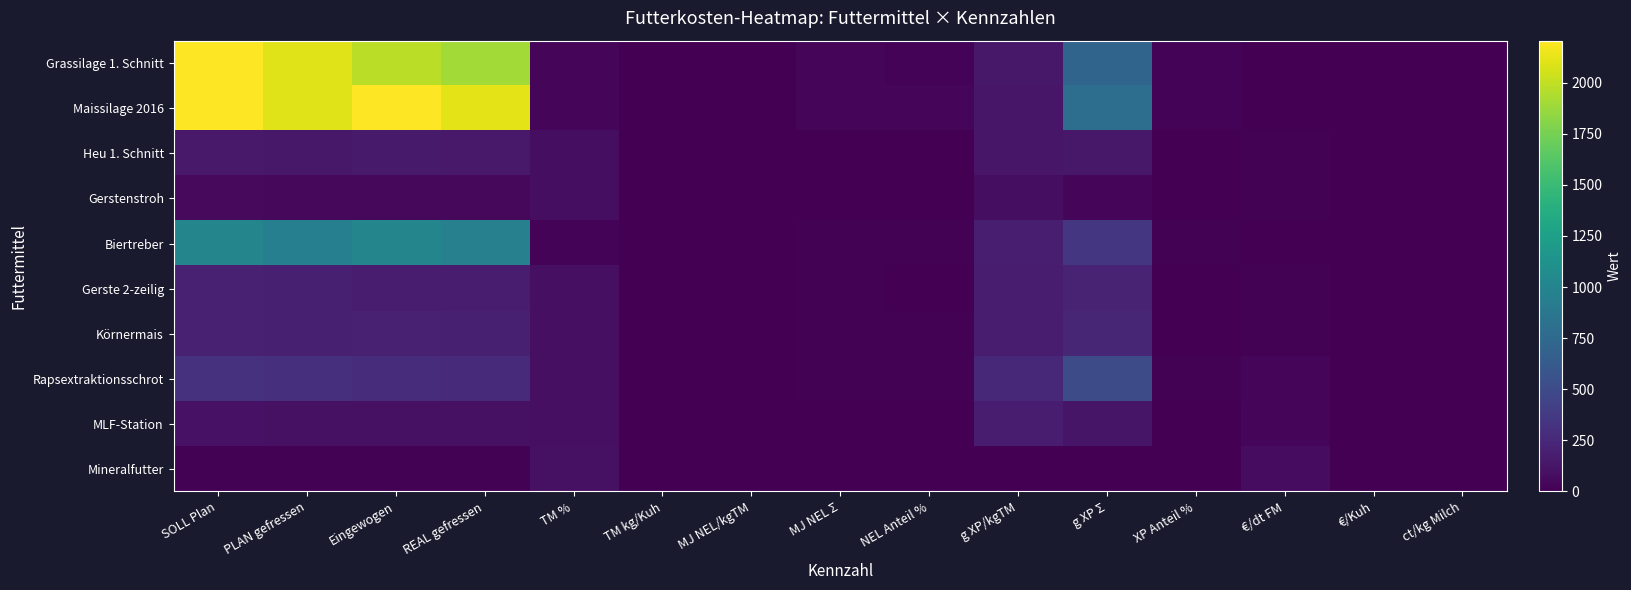

Reading left to right, what are all the values shown in this chart?

Grassilage 1. Schnitt: SOLL Plan=2205.0	PLAN gefressen=2100.0	Eingewogen=1980.0	REAL gefressen=1900.8	TM %=32.0	TM kg/Kuh=5.1	MJ NEL/kgTM=6.2	MJ NEL Σ=31.4	NEL Anteil %=23.7	g XP/kgTM=140.0	g XP Σ=709.6	XP Anteil %=22.9	€/dt FM=5.6	€/Kuh=0.9	ct/kg Milch=3.4
Maissilage 2016: SOLL Plan=2205.0	PLAN gefressen=2100.0	Eingewogen=2200.0	REAL gefressen=2112.0	TM %=35.0	TM kg/Kuh=6.2	MJ NEL/kgTM=6.5	MJ NEL Σ=40.0	NEL Anteil %=30.2	g XP/kgTM=130.0	g XP Σ=800.8	XP Anteil %=25.8	€/dt FM=4.4	€/Kuh=0.8	ct/kg Milch=3.0
Heu 1. Schnitt: SOLL Plan=147.0	PLAN gefressen=140.0	Eingewogen=160.0	REAL gefressen=153.6	TM %=86.0	TM kg/Kuh=1.1	MJ NEL/kgTM=5.8	MJ NEL Σ=6.4	NEL Anteil %=4.8	g XP/kgTM=130.0	g XP Σ=143.1	XP Anteil %=4.6	€/dt FM=15.0	€/Kuh=0.2	ct/kg Milch=0.7
Gerstenstroh: SOLL Plan=52.5	PLAN gefressen=50.0	Eingewogen=51.0	REAL gefressen=49.0	TM %=86.0	TM kg/Kuh=0.3	MJ NEL/kgTM=3.6	MJ NEL Σ=1.3	NEL Anteil %=0.9	g XP/kgTM=80.0	g XP Σ=28.1	XP Anteil %=0.9	€/dt FM=10.0	€/Kuh=0.0	ct/kg Milch=0.2
Biertreber: SOLL Plan=1000.0	PLAN gefressen=952.0	Eingewogen=1000.0	REAL gefressen=960.0	TM %=23.0	TM kg/Kuh=1.8	MJ NEL/kgTM=6.5	MJ NEL Σ=12.0	NEL Anteil %=9.0	g XP/kgTM=188.0	g XP Σ=345.9	XP Anteil %=11.2	€/dt FM=5.5	€/Kuh=0.5	ct/kg Milch=1.7
Gerste 2-zeilig: SOLL Plan=199.0	PLAN gefressen=190.0	Eingewogen=180.0	REAL gefressen=172.8	TM %=88.0	TM kg/Kuh=1.3	MJ NEL/kgTM=8.2	MJ NEL Σ=10.4	NEL Anteil %=7.8	g XP/kgTM=165.0	g XP Σ=209.1	XP Anteil %=6.7	€/dt FM=13.0	€/Kuh=0.2	ct/kg Milch=0.7
Körnermais: SOLL Plan=199.0	PLAN gefressen=190.0	Eingewogen=200.0	REAL gefressen=192.0	TM %=88.0	TM kg/Kuh=1.4	MJ NEL/kgTM=8.4	MJ NEL Σ=11.8	NEL Anteil %=8.9	g XP/kgTM=166.0	g XP Σ=233.7	XP Anteil %=7.5	€/dt FM=15.0	€/Kuh=0.2	ct/kg Milch=0.9
Rapsextraktionsschrot: SOLL Plan=315.0	PLAN gefressen=300.0	Eingewogen=280.0	REAL gefressen=268.8	TM %=90.0	TM kg/Kuh=2.0	MJ NEL/kgTM=7.1	MJ NEL Σ=14.3	NEL Anteil %=10.8	g XP/kgTM=250.0	g XP Σ=504.0	XP Anteil %=16.2	€/dt FM=28.0	€/Kuh=0.7	ct/kg Milch=2.4
MLF-Station: SOLL Plan=105.0	PLAN gefressen=100.0	Eingewogen=100.0	REAL gefressen=96.0	TM %=88.0	TM kg/Kuh=0.7	MJ NEL/kgTM=7.1	MJ NEL Σ=5.0	NEL Anteil %=3.8	g XP/kgTM=180.0	g XP Σ=126.7	XP Anteil %=4.1	€/dt FM=26.0	€/Kuh=0.2	ct/kg Milch=0.8
Mineralfutter: SOLL Plan=14.7	PLAN gefressen=14.0	Eingewogen=12.0	REAL gefressen=11.5	TM %=95.0	TM kg/Kuh=0.1	MJ NEL/kgTM=0.0	MJ NEL Σ=0.0	NEL Anteil %=0.0	g XP/kgTM=0.0	g XP Σ=0.0	XP Anteil %=0.0	€/dt FM=70.0	€/Kuh=0.1	ct/kg Milch=0.3